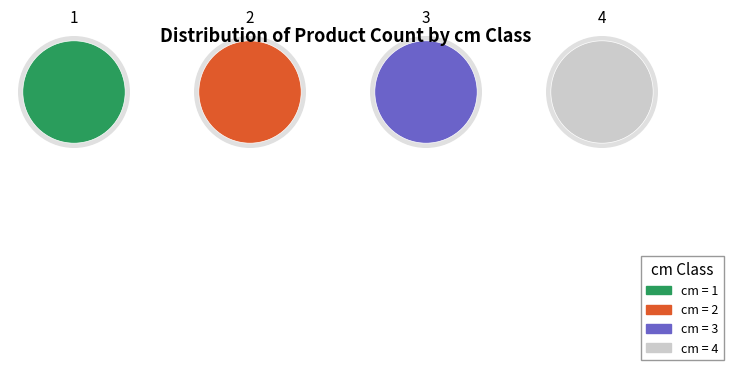

Count the number of slices in the pie.

4